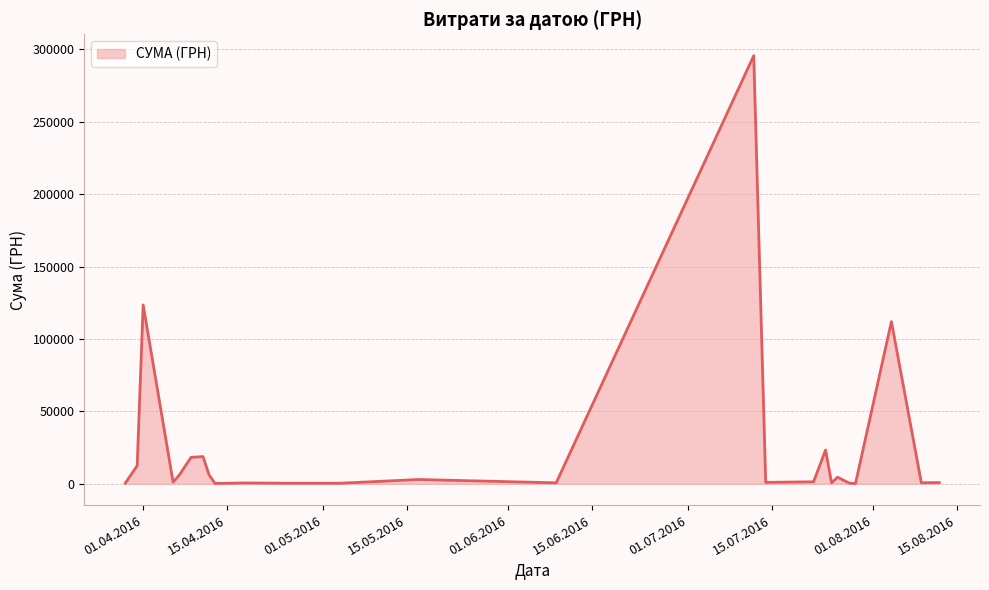

What is the difference between the second highest and minimum values?

123394.0